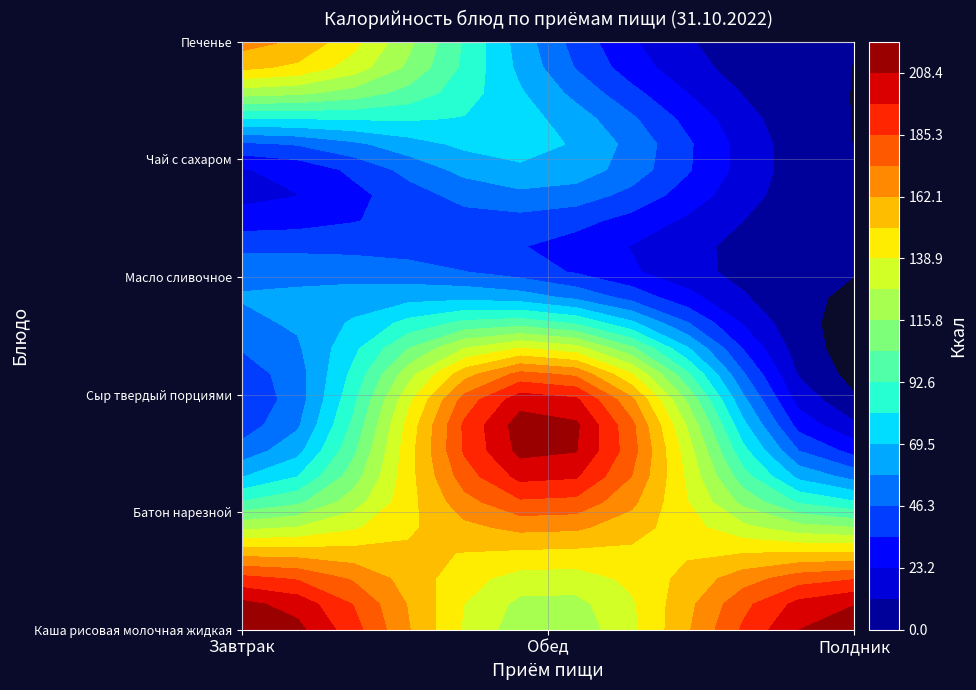

What is the maximum value for Завтрак?

220.6